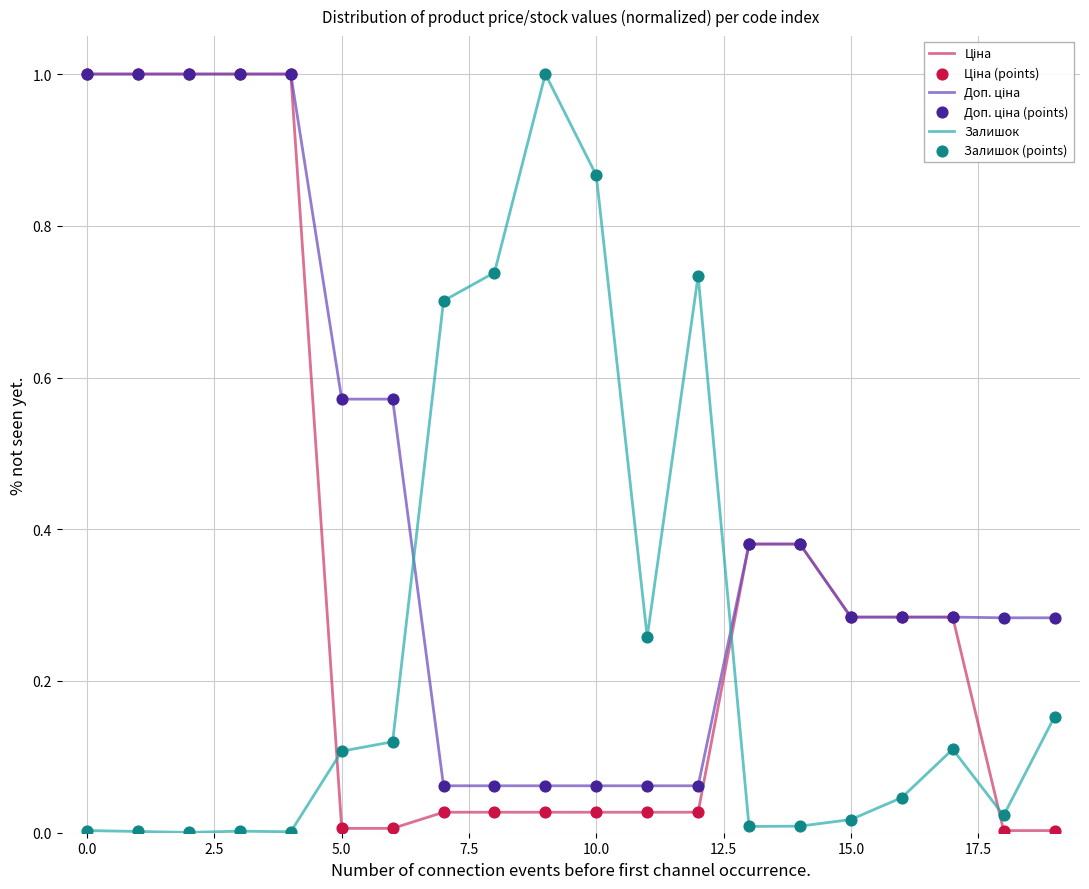

What is the highest value of the Залишок series?

1.0